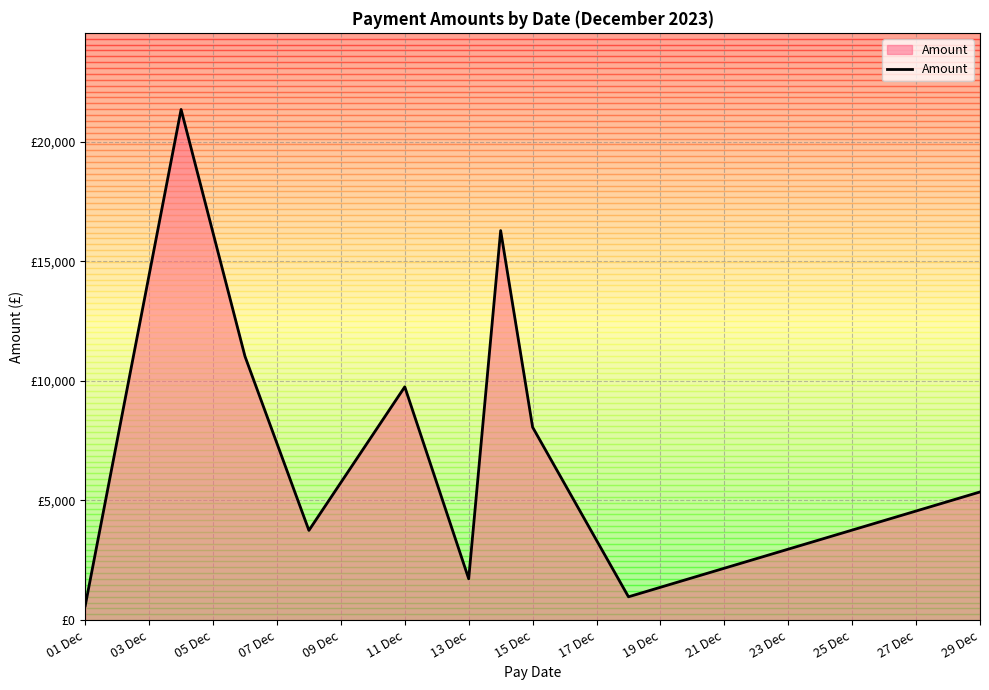

Does the chart have visible grid lines?

Yes